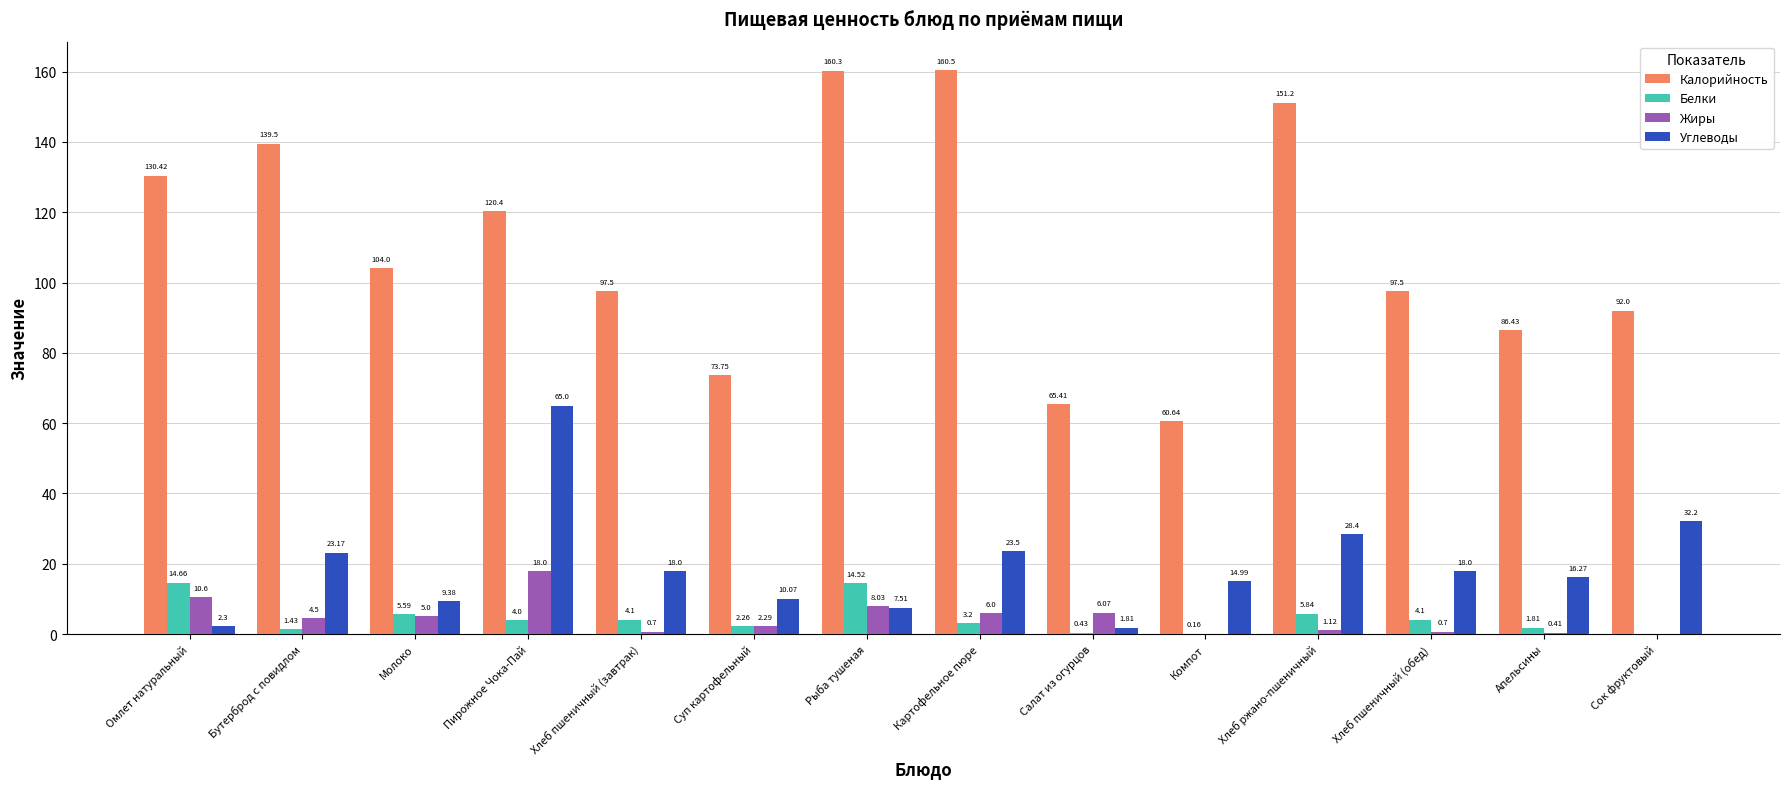

What is the sum of the Белки values at Хлеб пшеничный (завтрак) and Хлеб пшеничный (обед)?

8.2